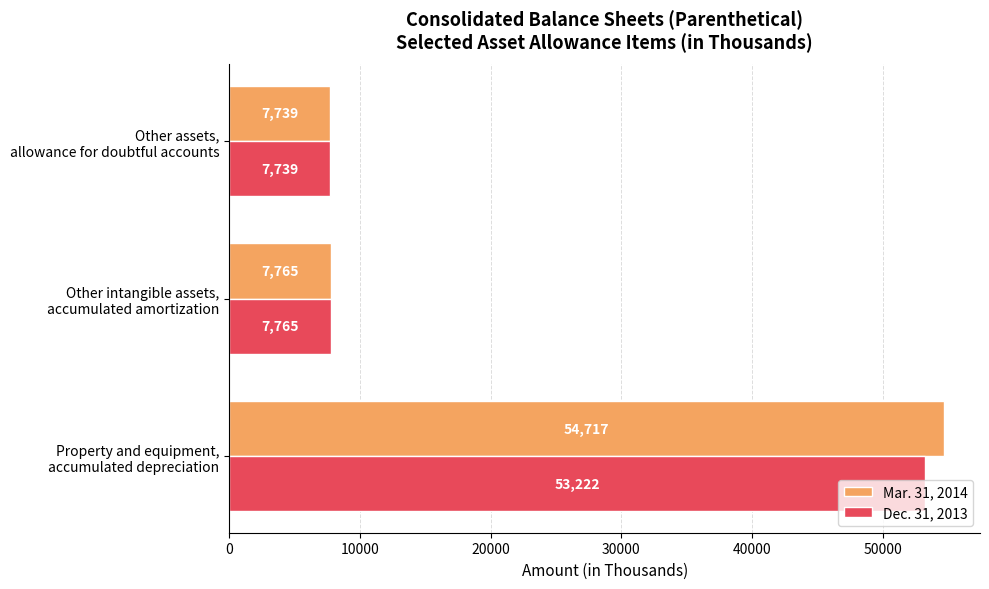

What is the maximum value shown in the chart?

54717